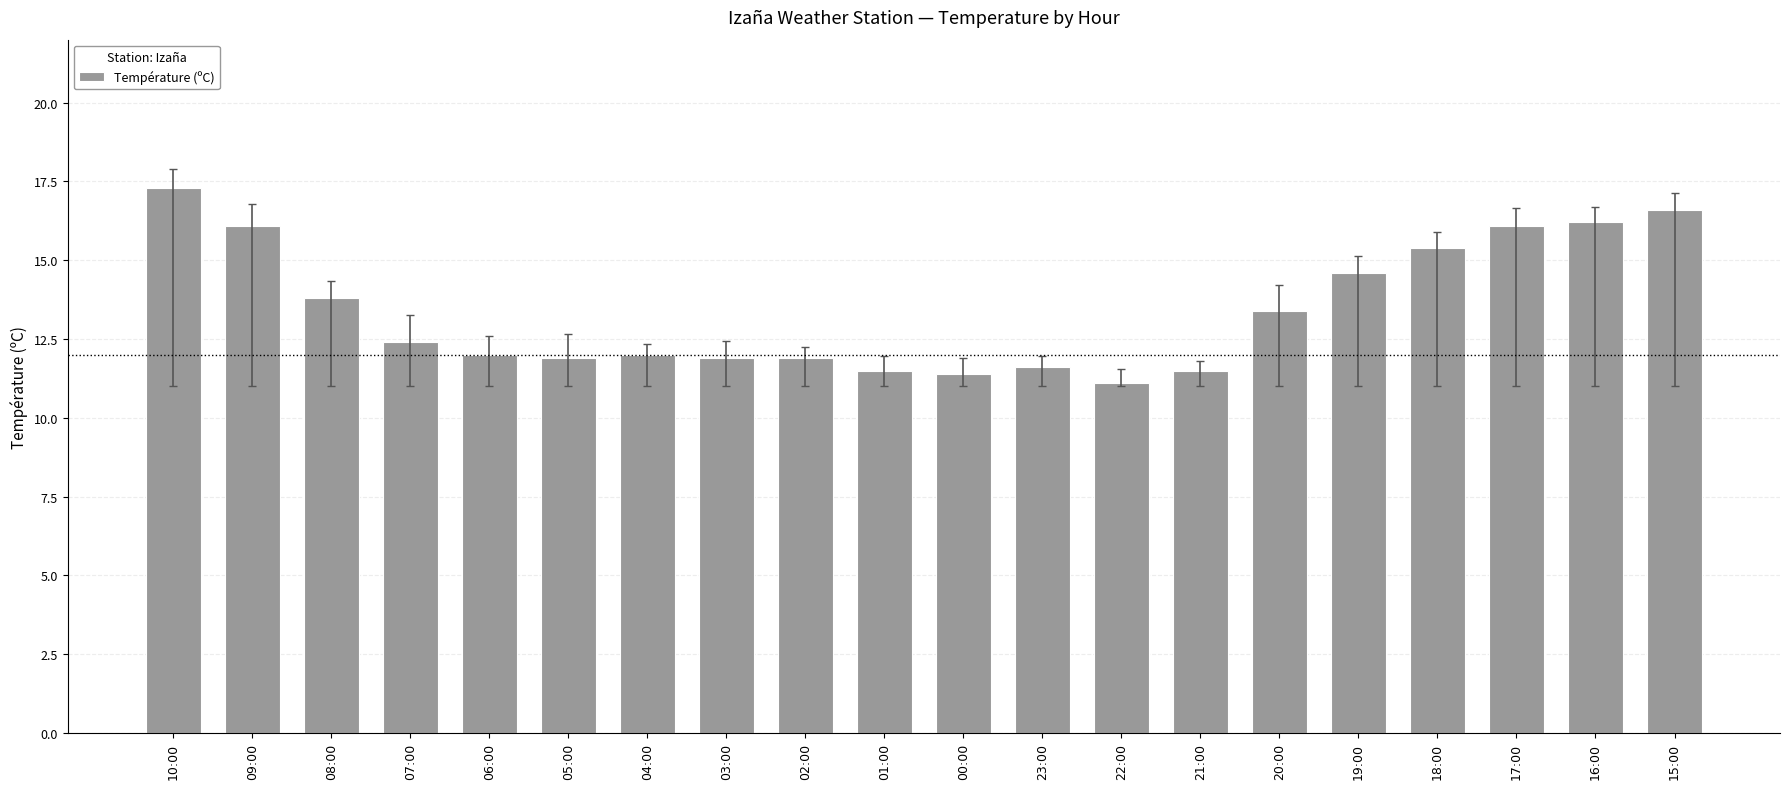

What is the value of the 9th bar from the left?

11.9